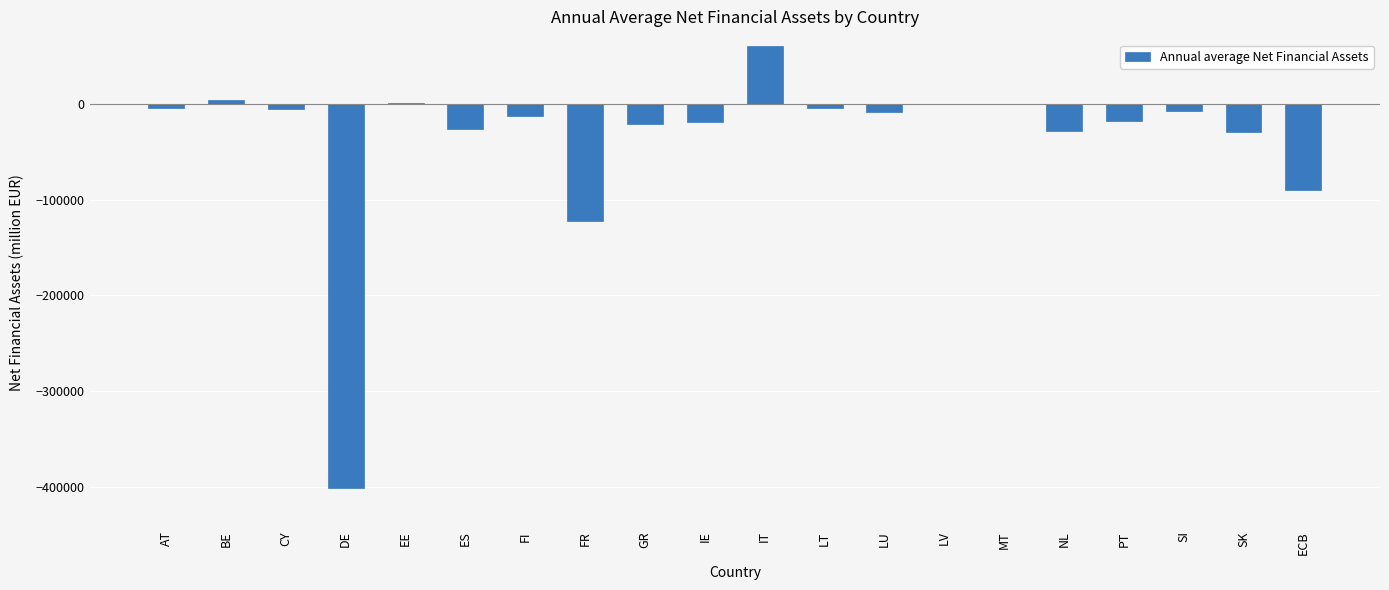

Between SI and FR, which is larger?

SI